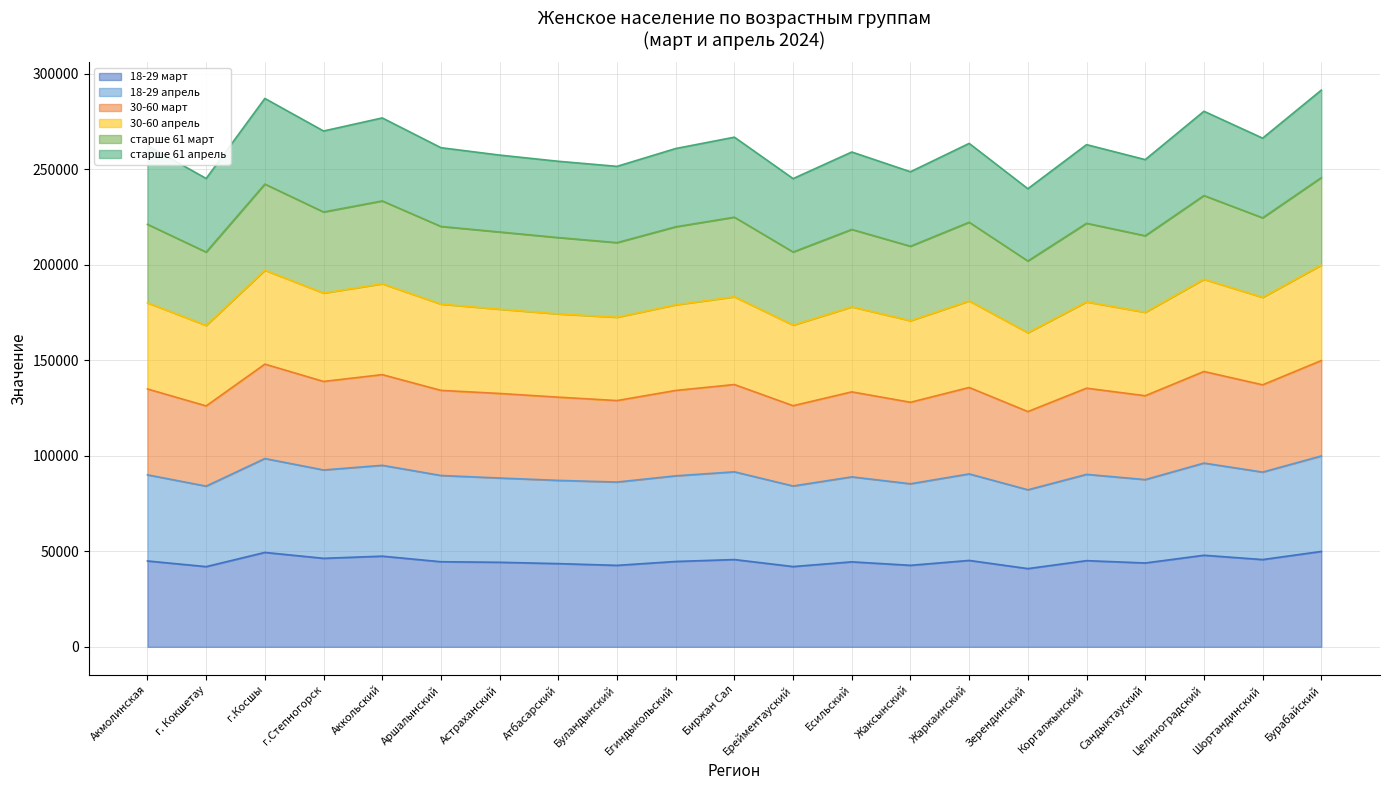

Does the chart display data point markers on the line(s)?

No